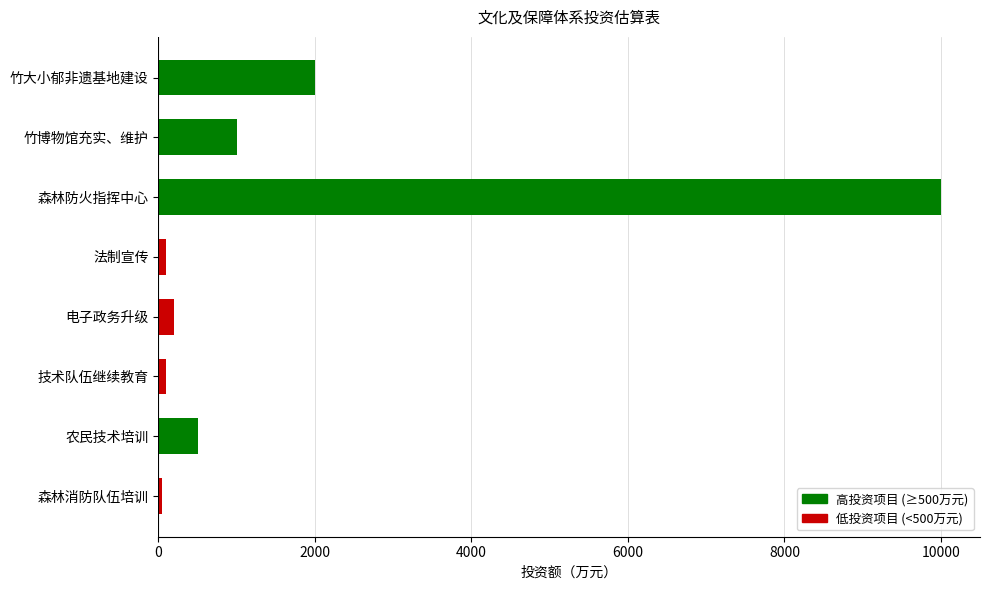

What is the sum of all values?

13950